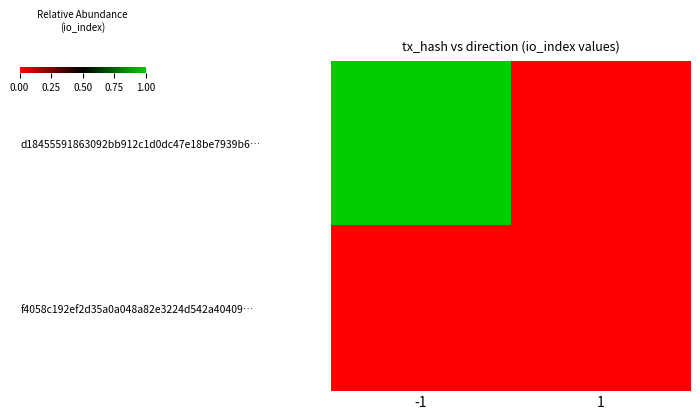

Between -1 and 1, which series saw the biggest shift?

d18455591863092bb912c1d0dc47e18be7939b6…